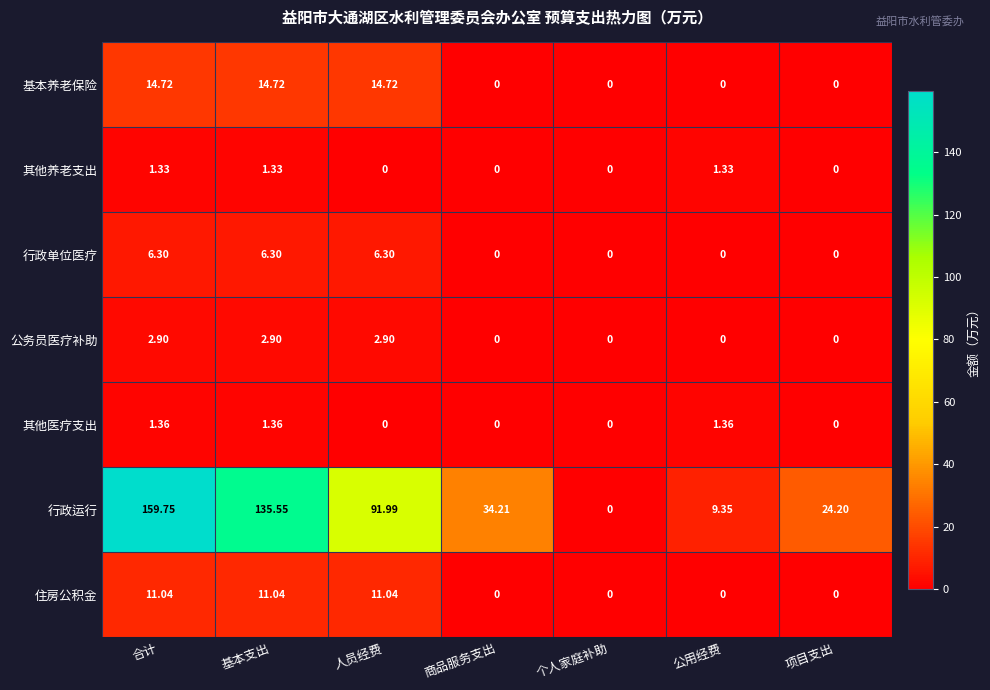

Where does the 行政运行 series first go above 34?

合计